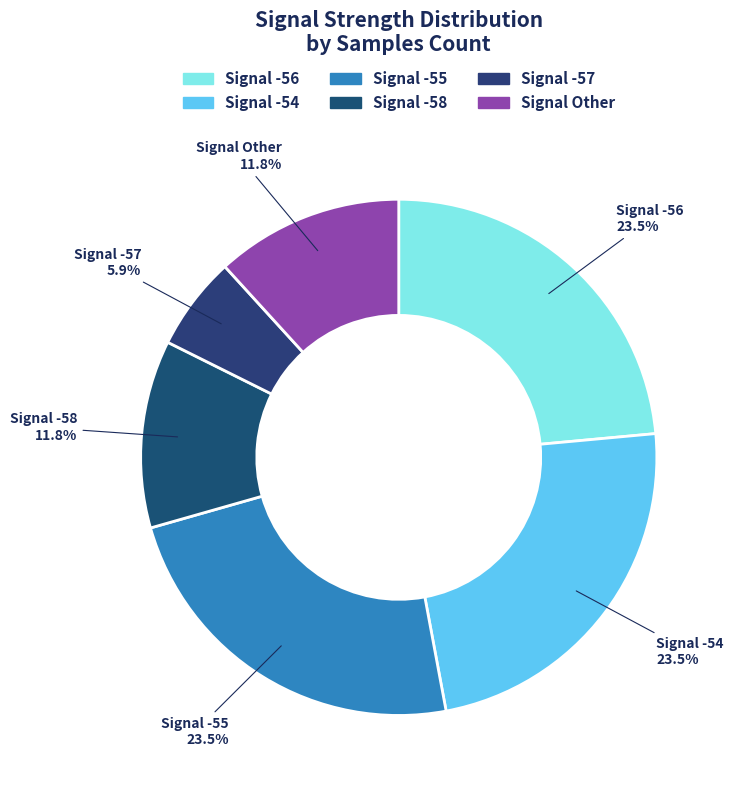

To the nearest percent, what is the average slice percentage?

17%